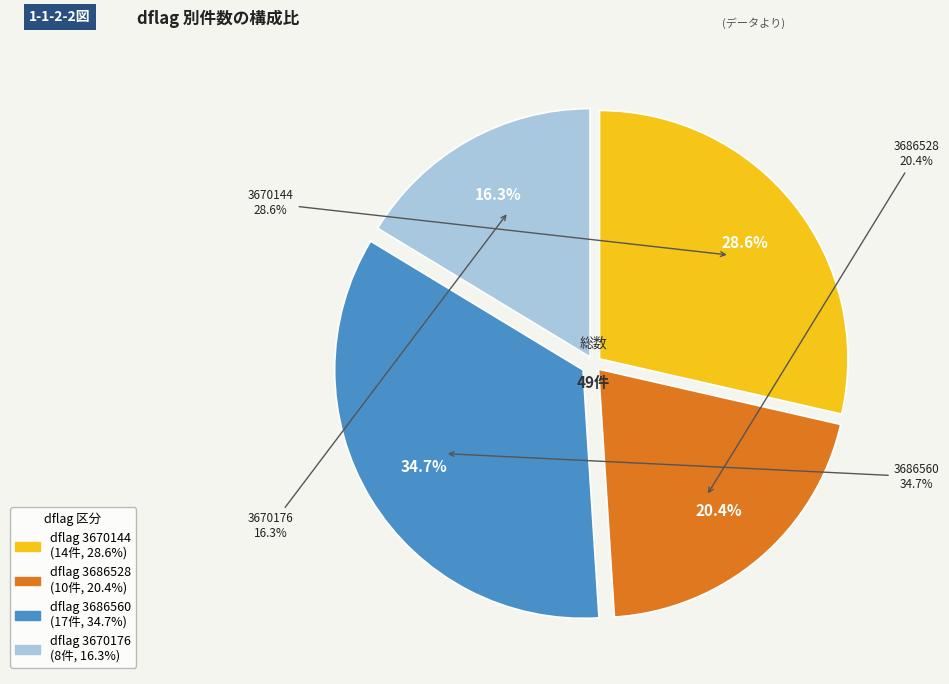

Is the sum of 3686560 and 3686528 greater than half?

Yes